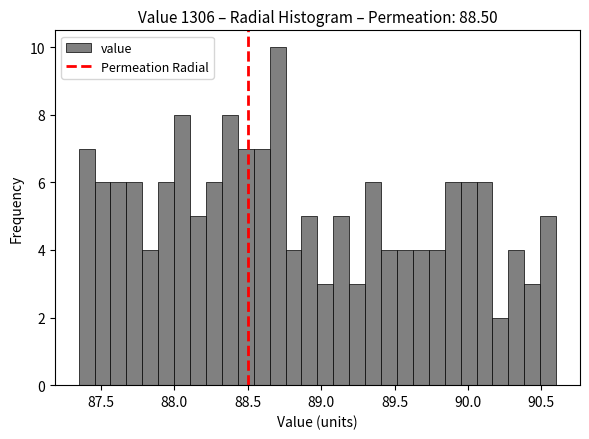

Read against the x-axis, roughly where is the centre of the tallest bar?

88.70